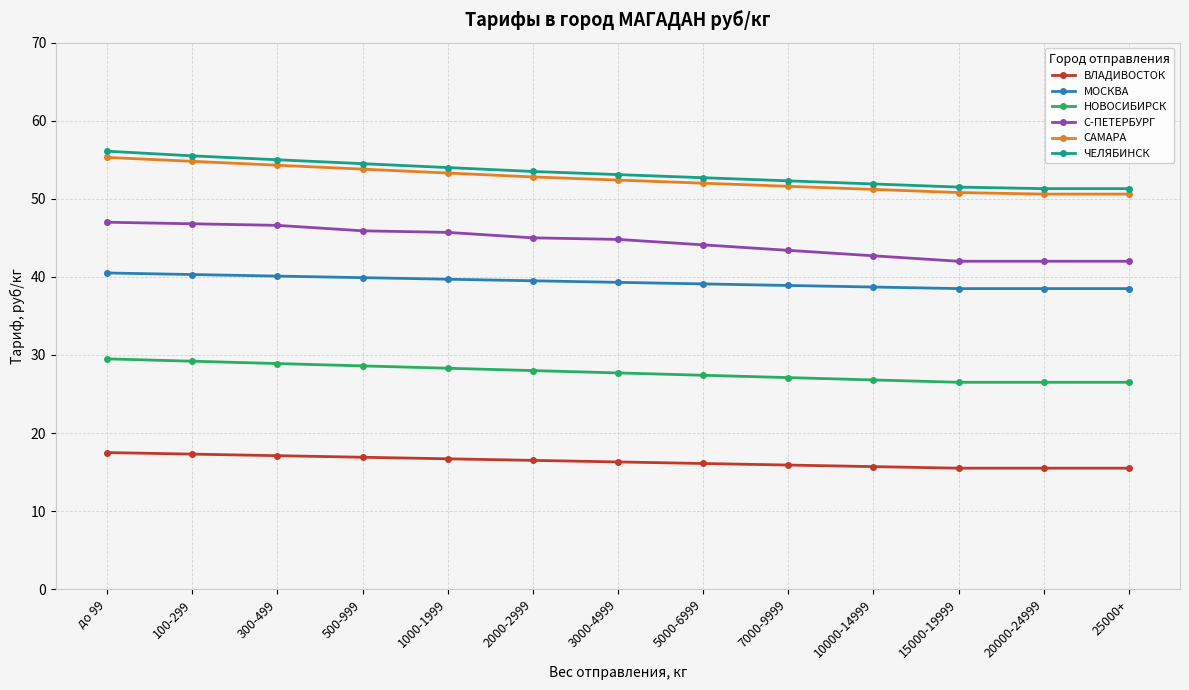

How many categories are shown in the chart?

13